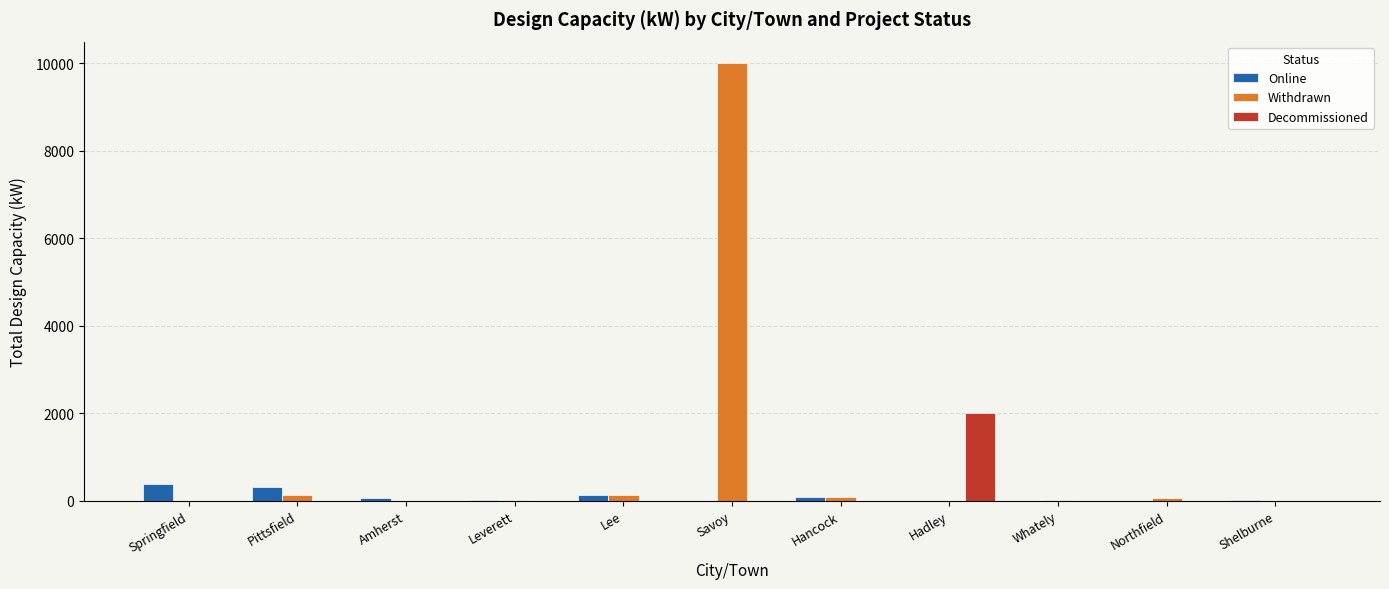

How many data points does each series have?

11